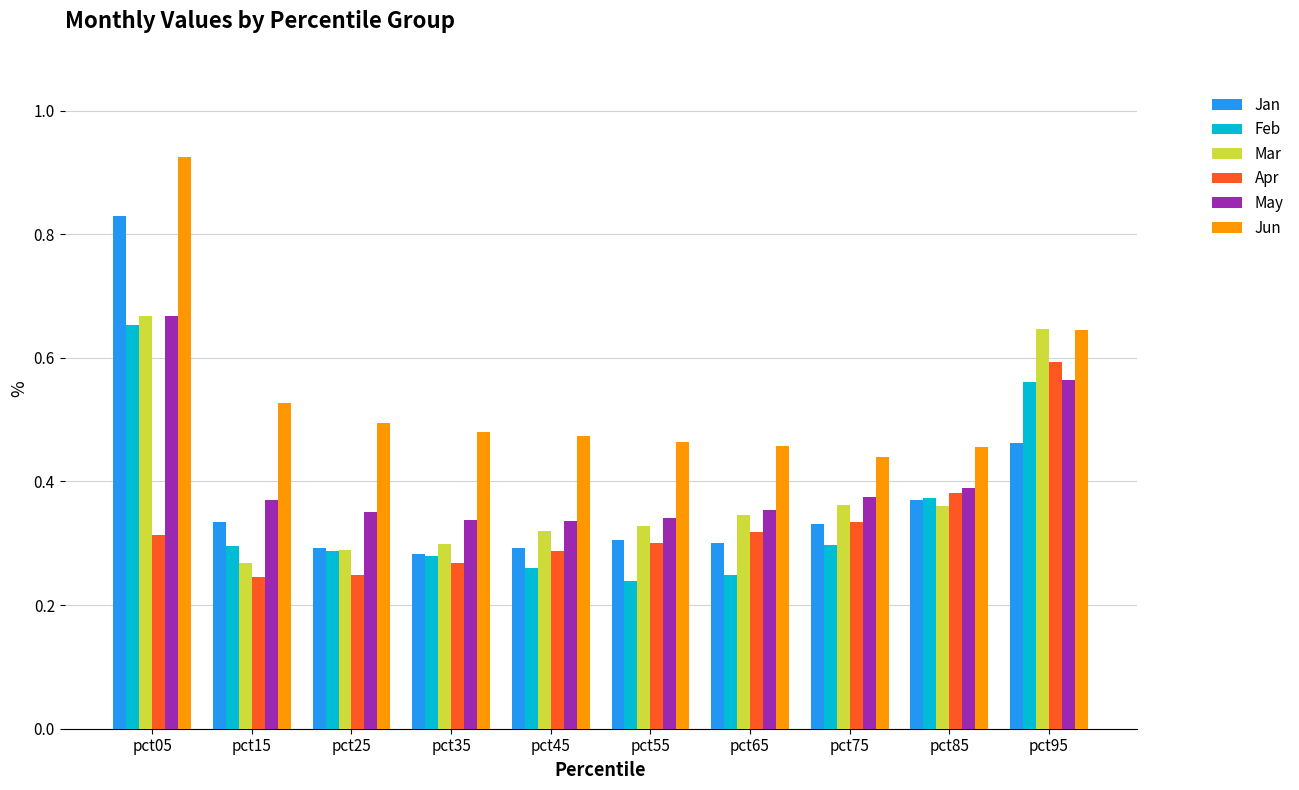

At which category does the chart reach its peak across all series?

pct05